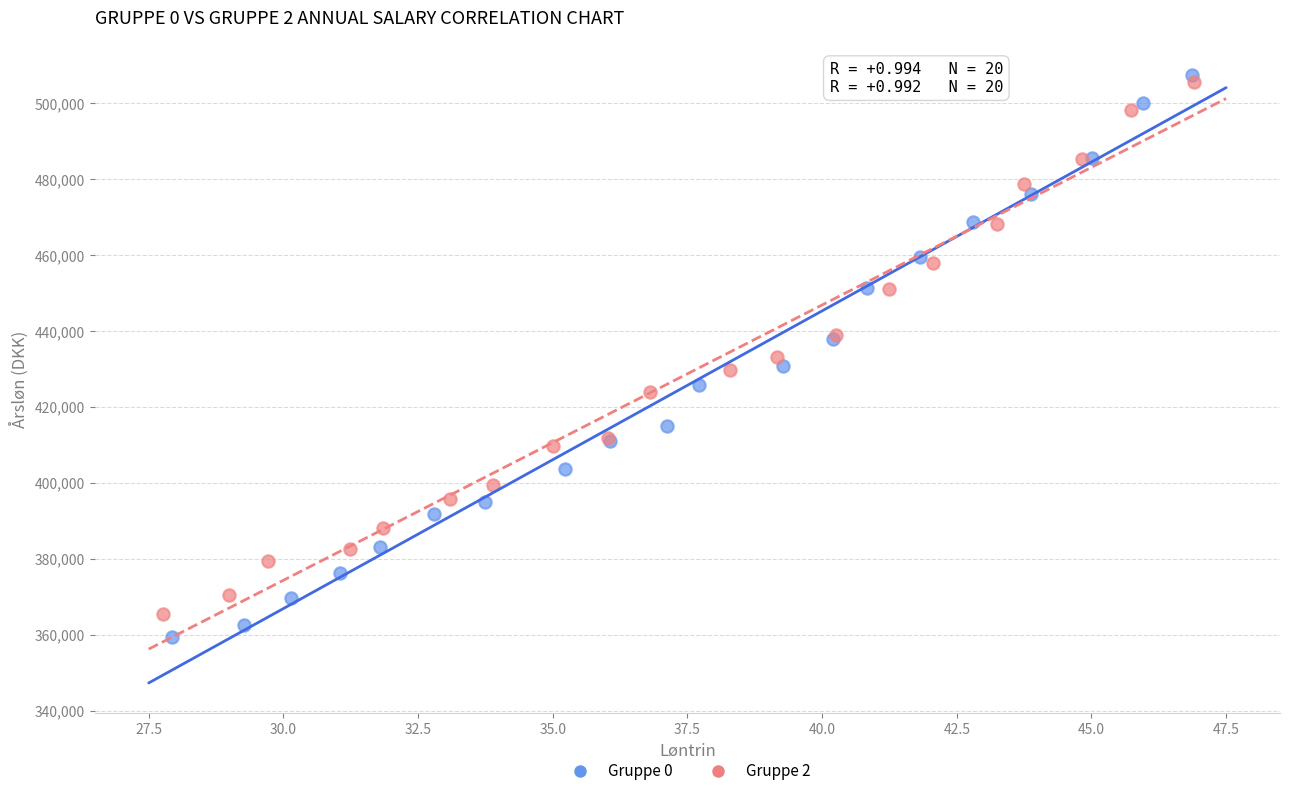

Which series has the largest Y range (max minus min)?

Gruppe 0